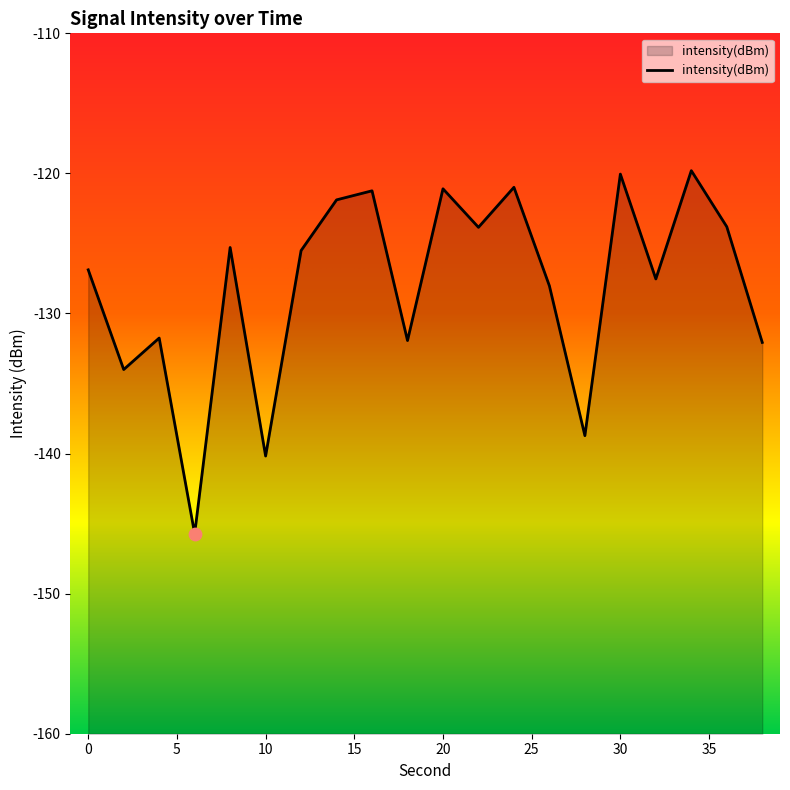

What is the change in value from 4 to 26?

+3.7